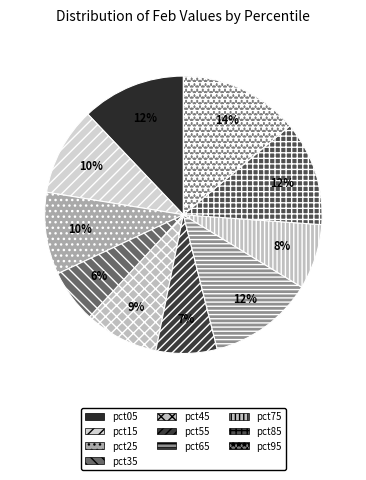

Is it true that pct45 is 9% of the pie?

True